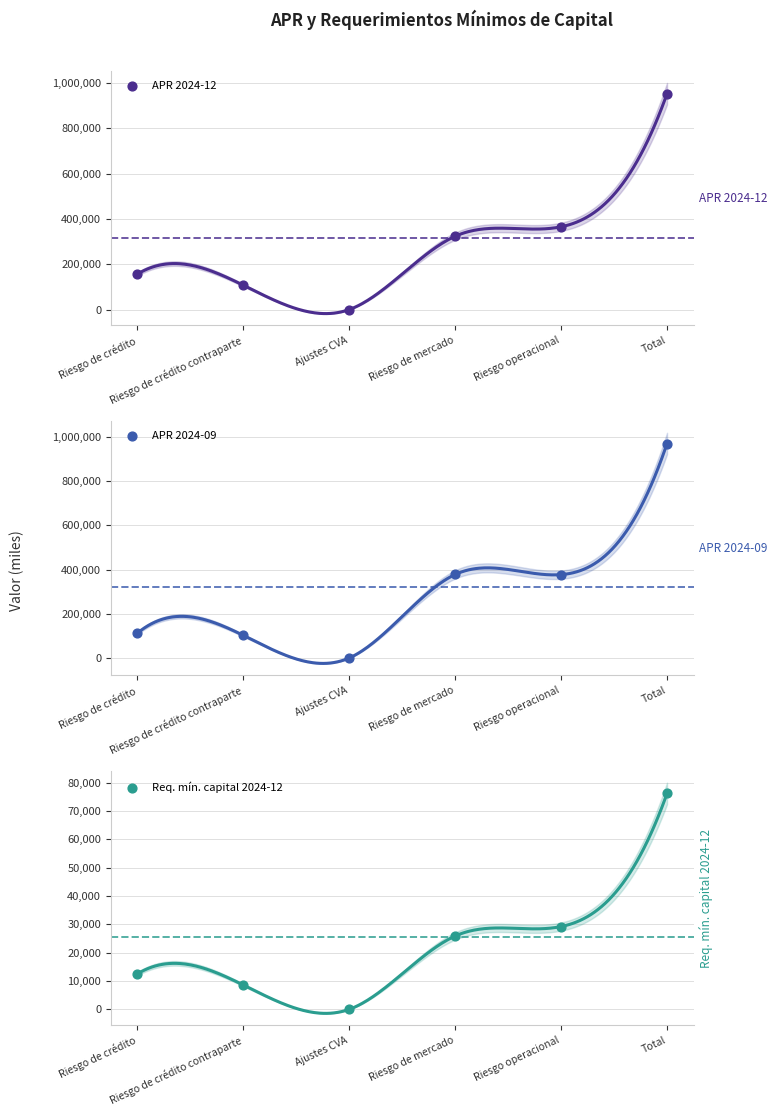

What is the total value across all series at Riesgo de crédito?

281092